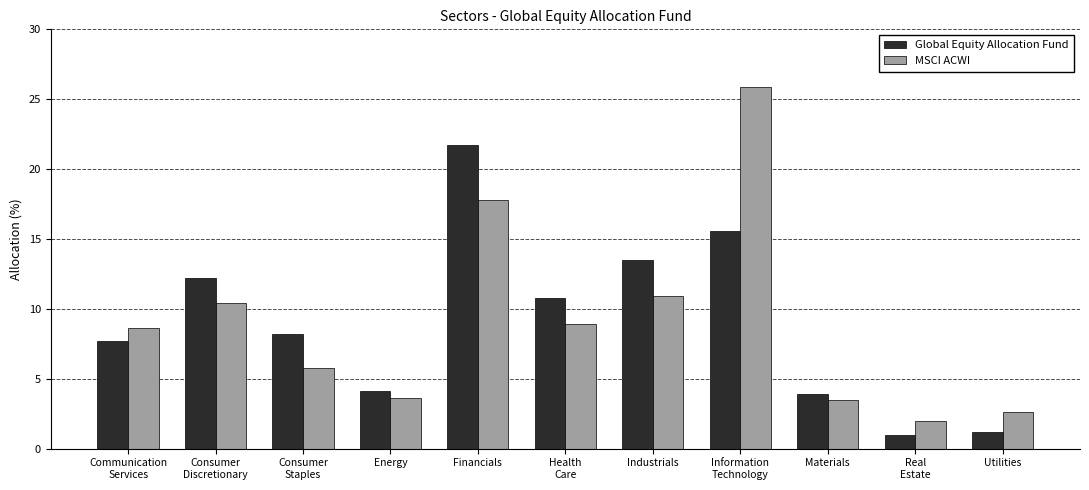

Rank the series by their maximum value, from lowest to highest.

Global Equity Allocation Fund, MSCI ACWI